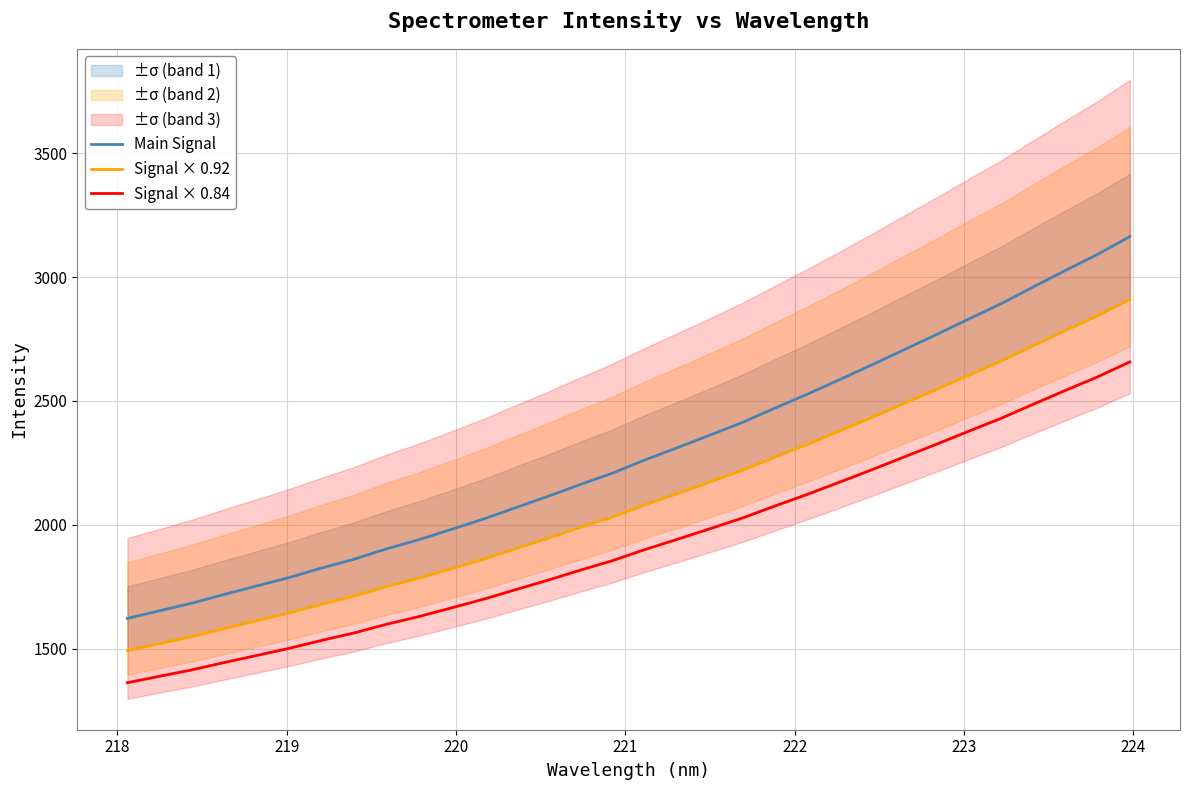

True or false: Main Signal and Signal × 0.84 intersect in this chart.

False